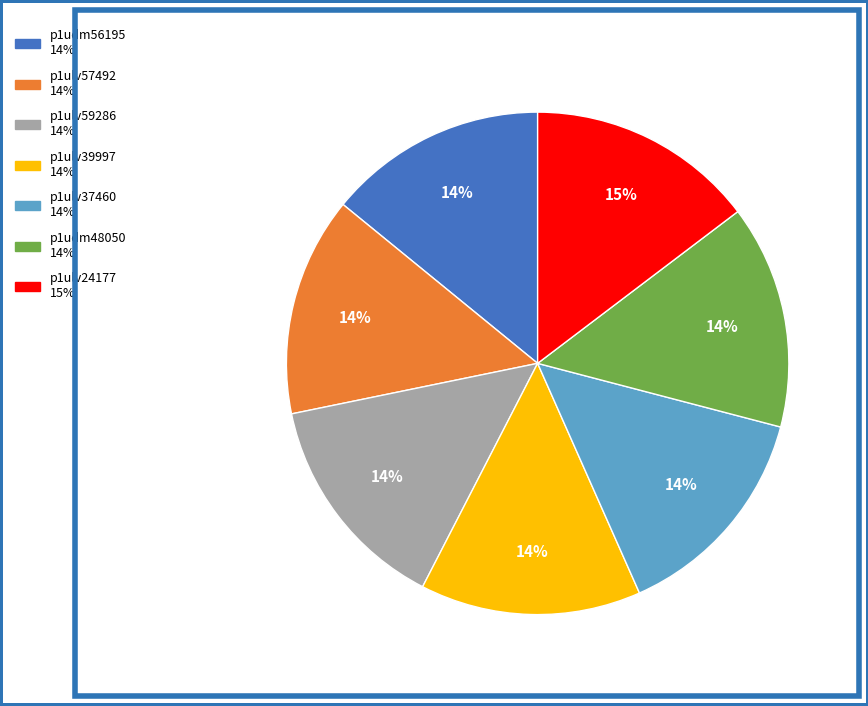

What is the ratio of the value at p1ulv37460 to the value at p1udm56195?

1.0